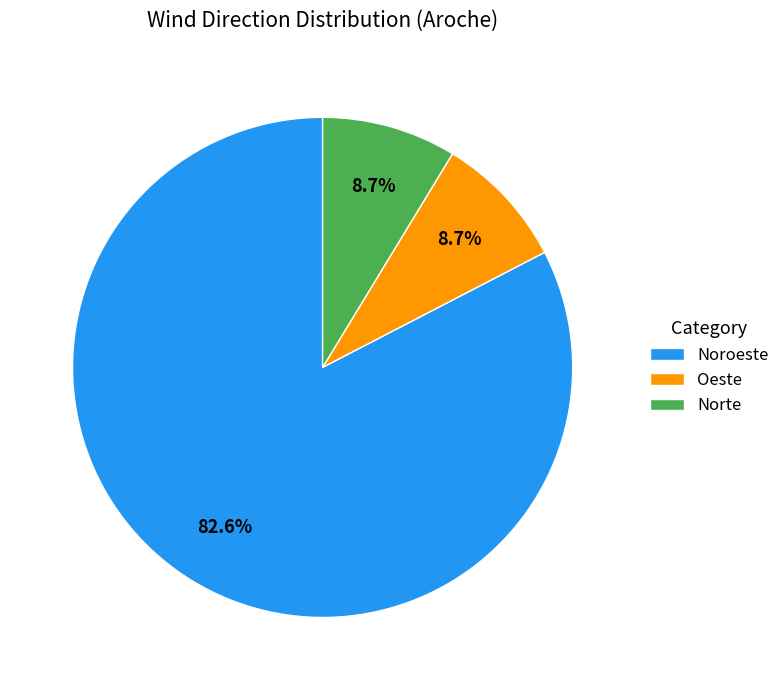

What is the ratio of the value at Noroeste to the value at Norte?

9.5